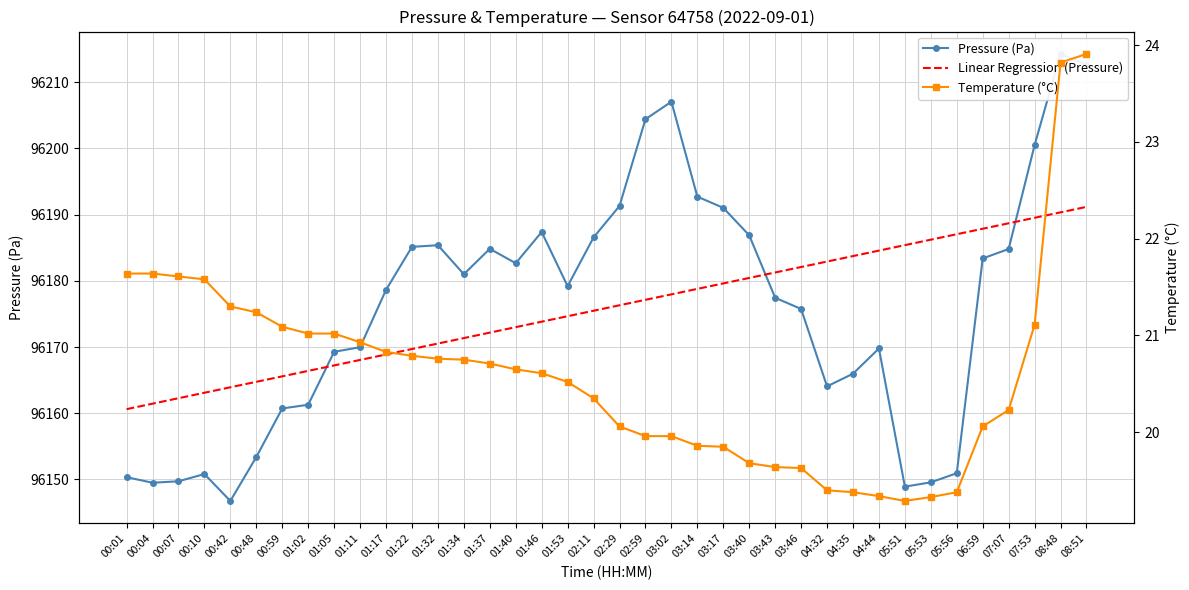

True or false: Temperature (°C) has more than 1 interior local peaks.

False